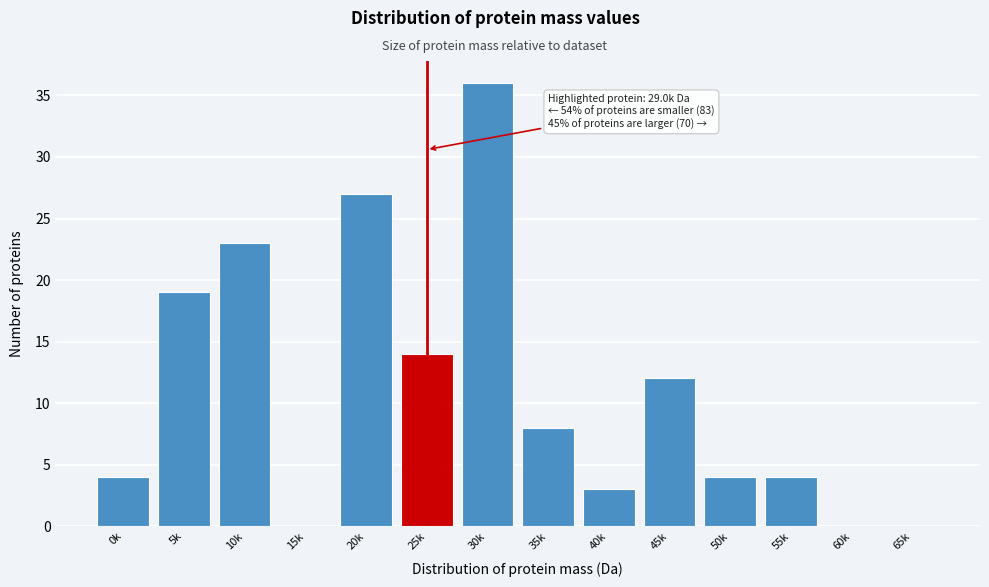

Reading left to right, extract all data points from this chart.

0k=4	5k=19	10k=23	15k=0	20k=27	25k=14	30k=36	35k=8	40k=3	45k=12	50k=4	55k=4	60k=0	65k=0